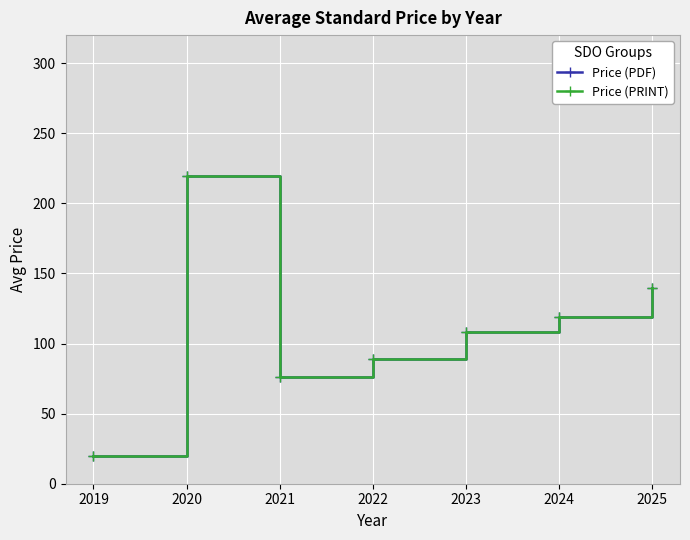

Which label corresponds to the largest value in the chart?

2020